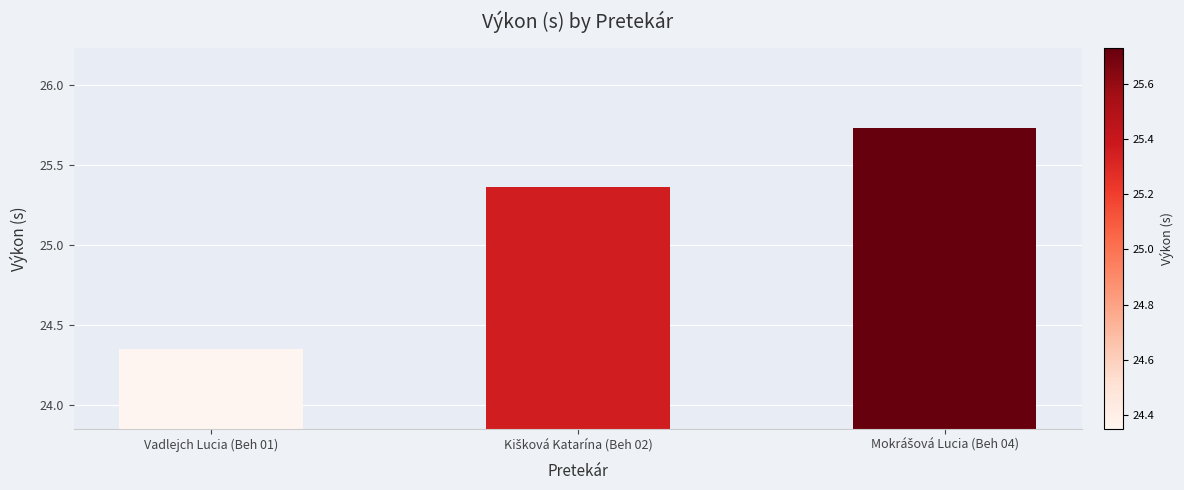

At which category does the chart reach its minimum across all series?

Vadlejch Lucia (Beh 01)